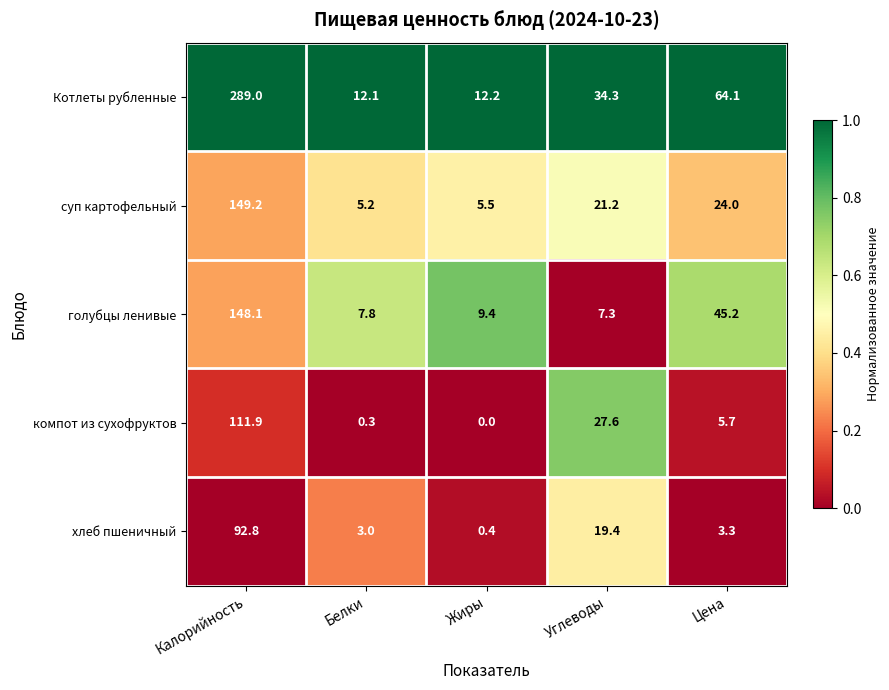

The Котлеты рубленные series shows 12.1 at Белки. True or false?

True